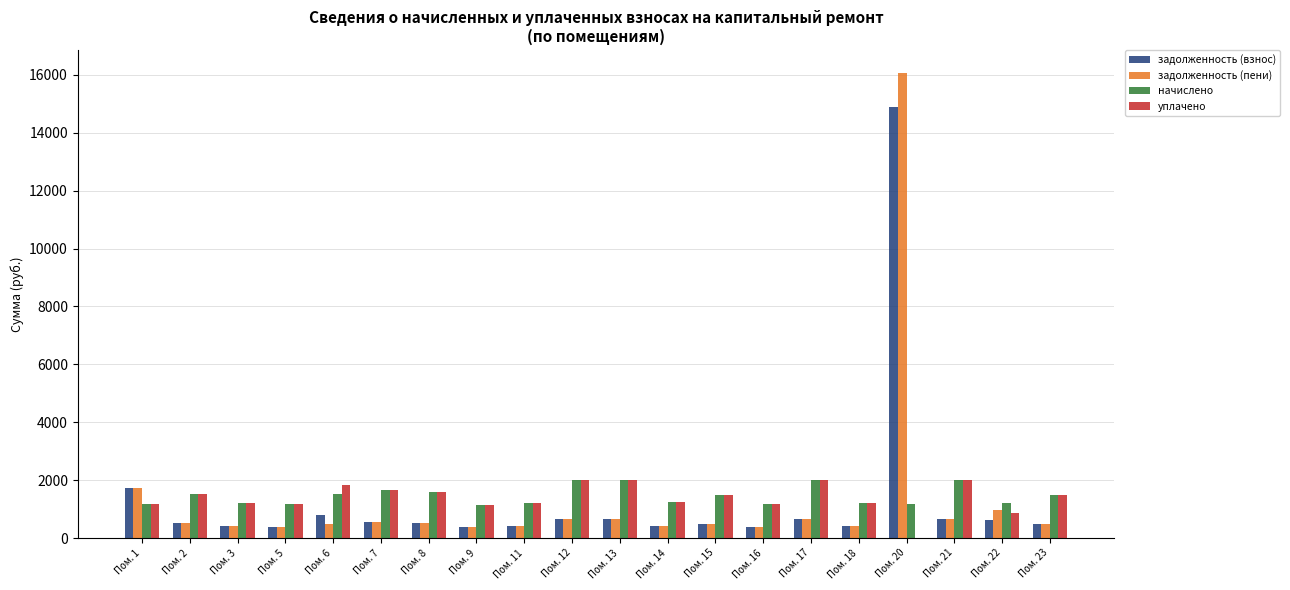

What is the total value across all series at Пом. 18?

3234.7